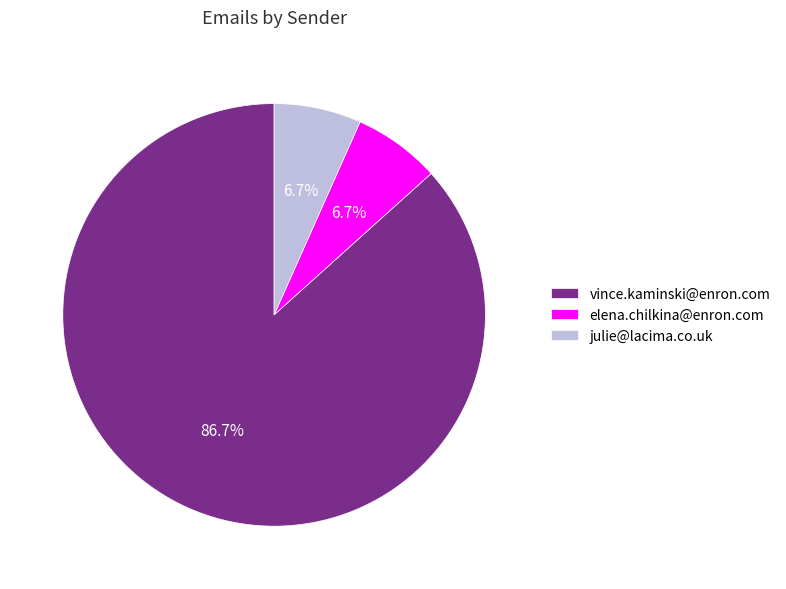

Do vince.kaminski@enron.com and julie@lacima.co.uk together represent more than half of the pie?

Yes